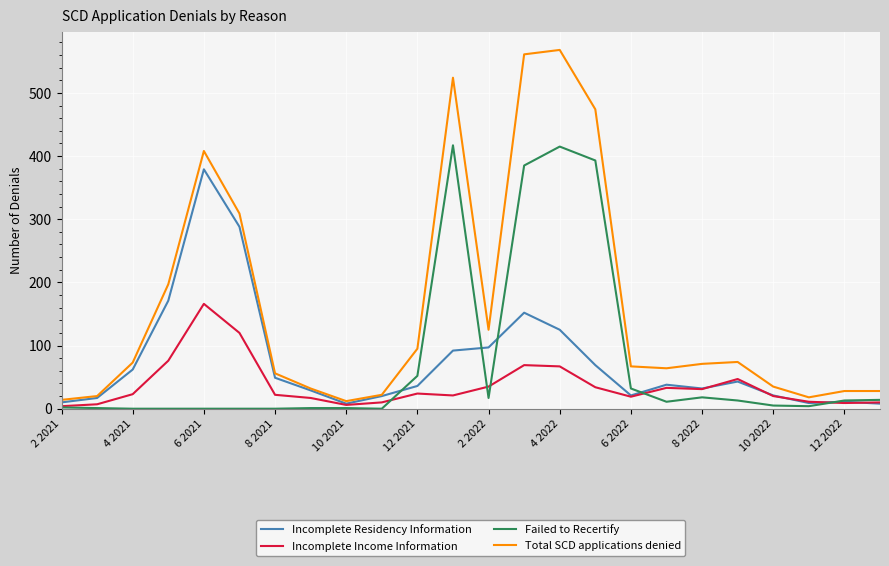

True or false: Failed to Recertify has more than 1 points higher than both neighbors.

True